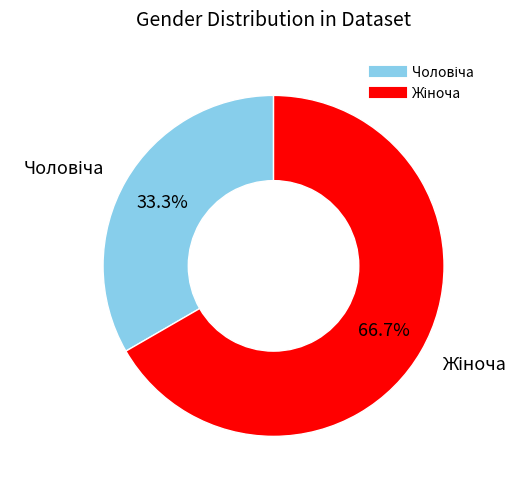

Does any single category account for the majority?

Yes